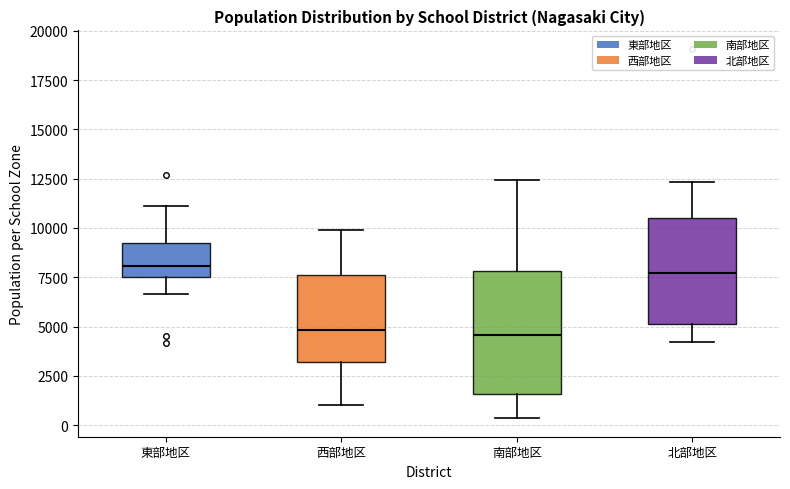

Reading left to right, read every box against the y-axis: the position of its median line, the range the box covers, and the ends of its whiskers. The values are not printed on the chart, so give them approximately, as read against the axis.

東部地区: median 8000, box 7500 to 9000, whiskers 6500 to 11000
西部地区: median 5000, box 3000 to 7500, whiskers 1000 to 10000
南部地区: median 4500, box 1500 to 8000, whiskers 500 to 12500
北部地区: median 7500, box 5000 to 10500, whiskers 4000 to 12500